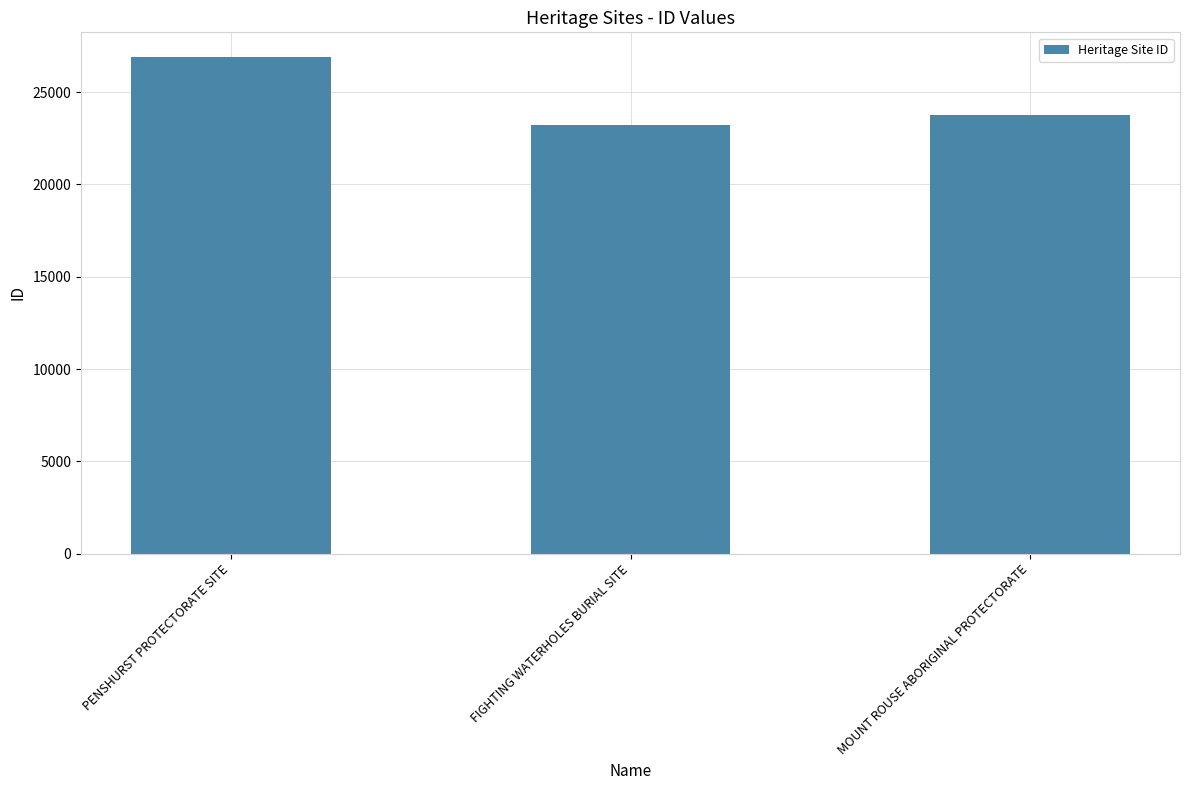

Where does the data first go above 23746?

PENSHURST PROTECTORATE SITE